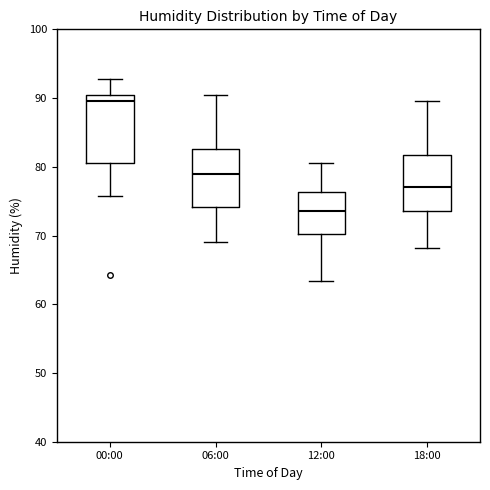

Which box's median line is the highest?

00:00